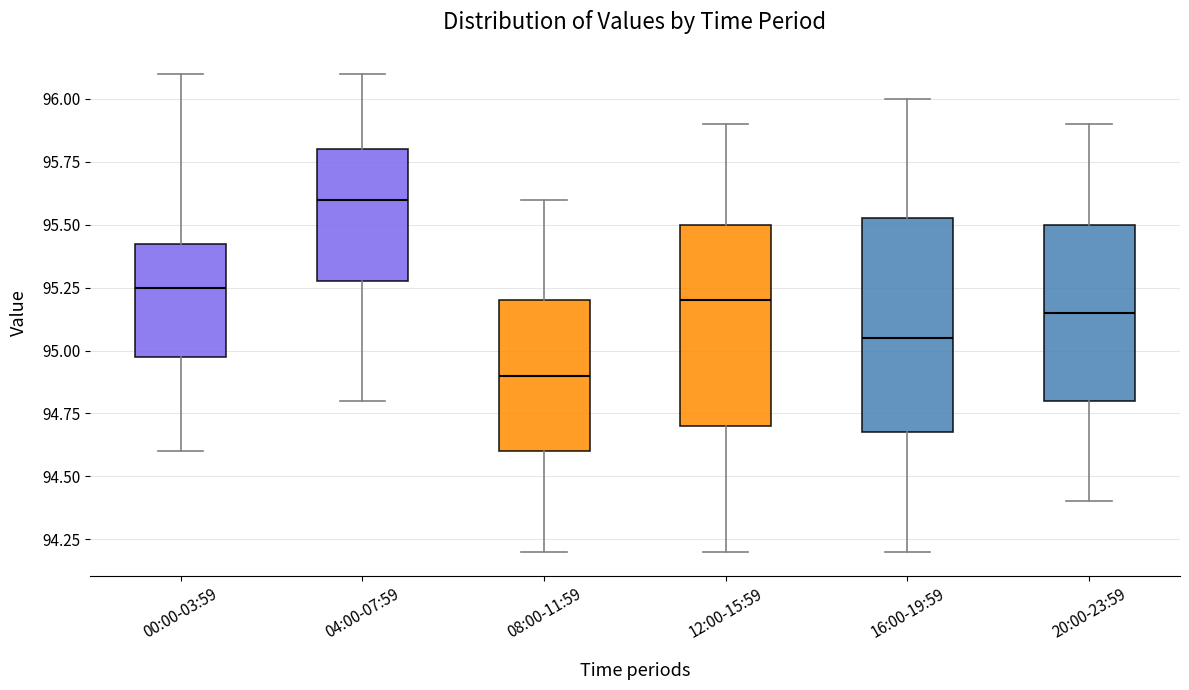

Reading left to right, read every box against the y-axis: the position of its median line, the range the box covers, and the ends of its whiskers. The values are not printed on the chart, so give them approximately, as read against the axis.

00:00-03:59: median 95.25, box 95.00 to 95.45, whiskers 94.60 to 96.10
04:00-07:59: median 95.60, box 95.30 to 95.80, whiskers 94.80 to 96.10
08:00-11:59: median 94.90, box 94.60 to 95.20, whiskers 94.20 to 95.60
12:00-15:59: median 95.20, box 94.70 to 95.50, whiskers 94.20 to 95.90
16:00-19:59: median 95.05, box 94.70 to 95.55, whiskers 94.20 to 96.00
20:00-23:59: median 95.15, box 94.80 to 95.50, whiskers 94.40 to 95.90